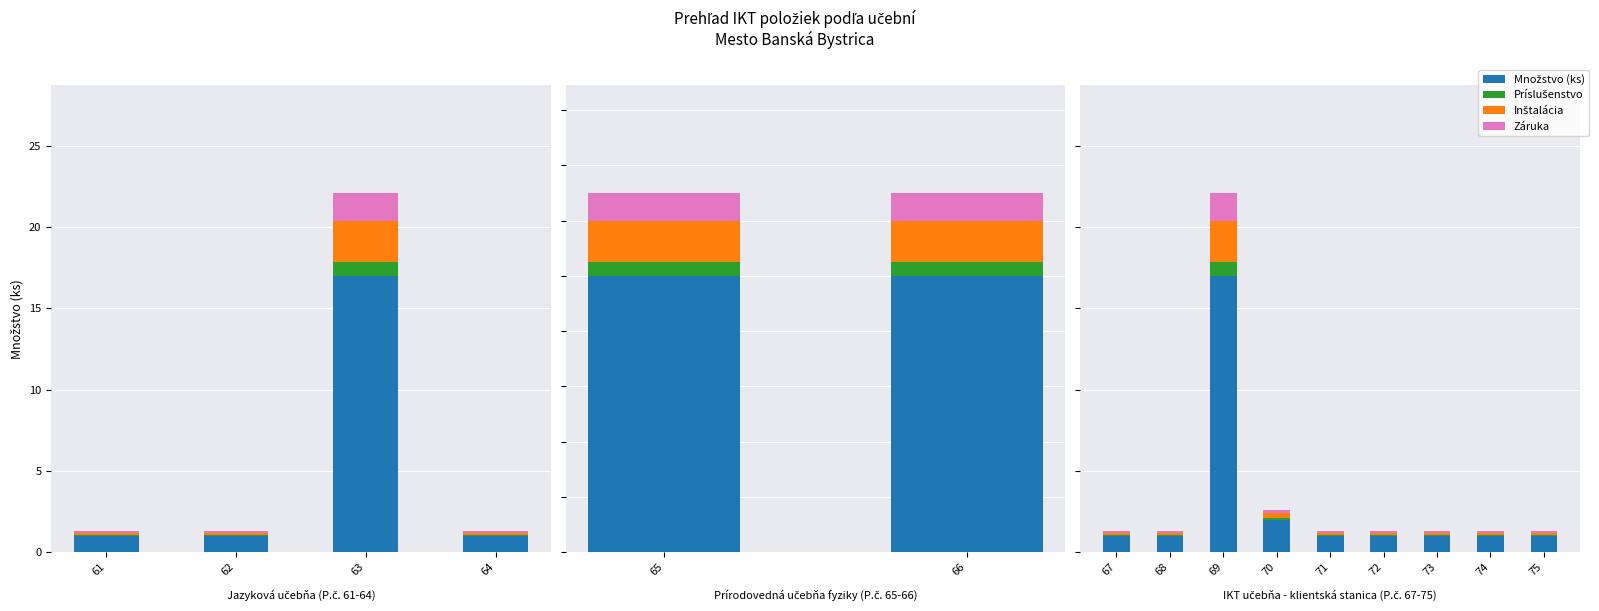

True or false: Množstvo (ks) has a value of 1.0 at 73.

True